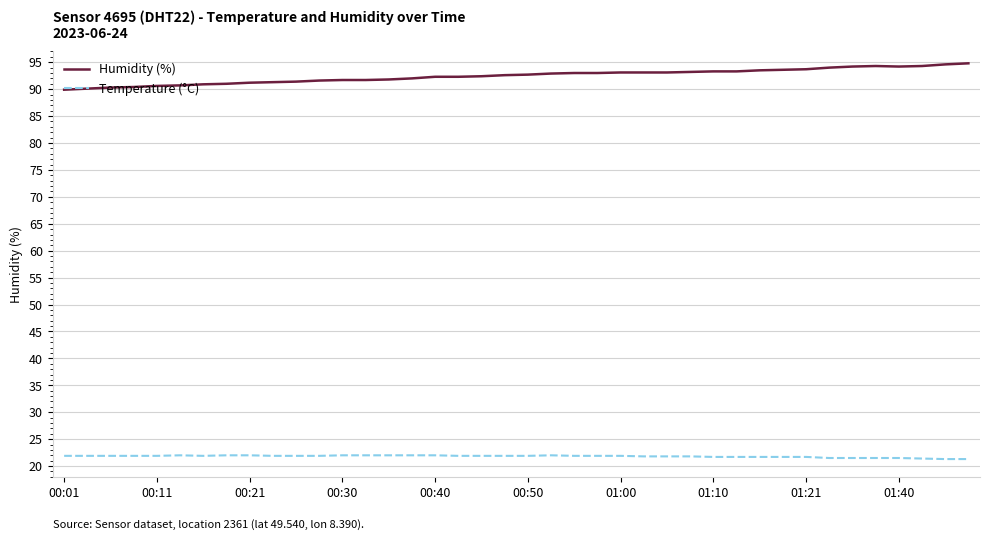

How many lines are shown in the chart?

2